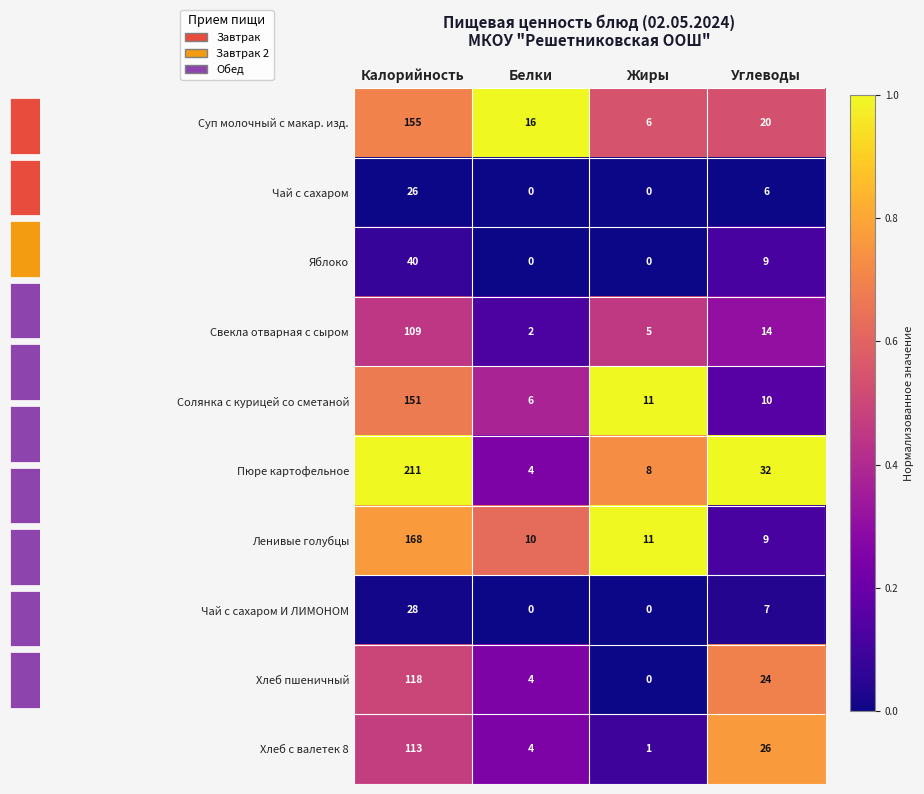

At which label does Ленивые голубцы first exceed 11?

Калорийность